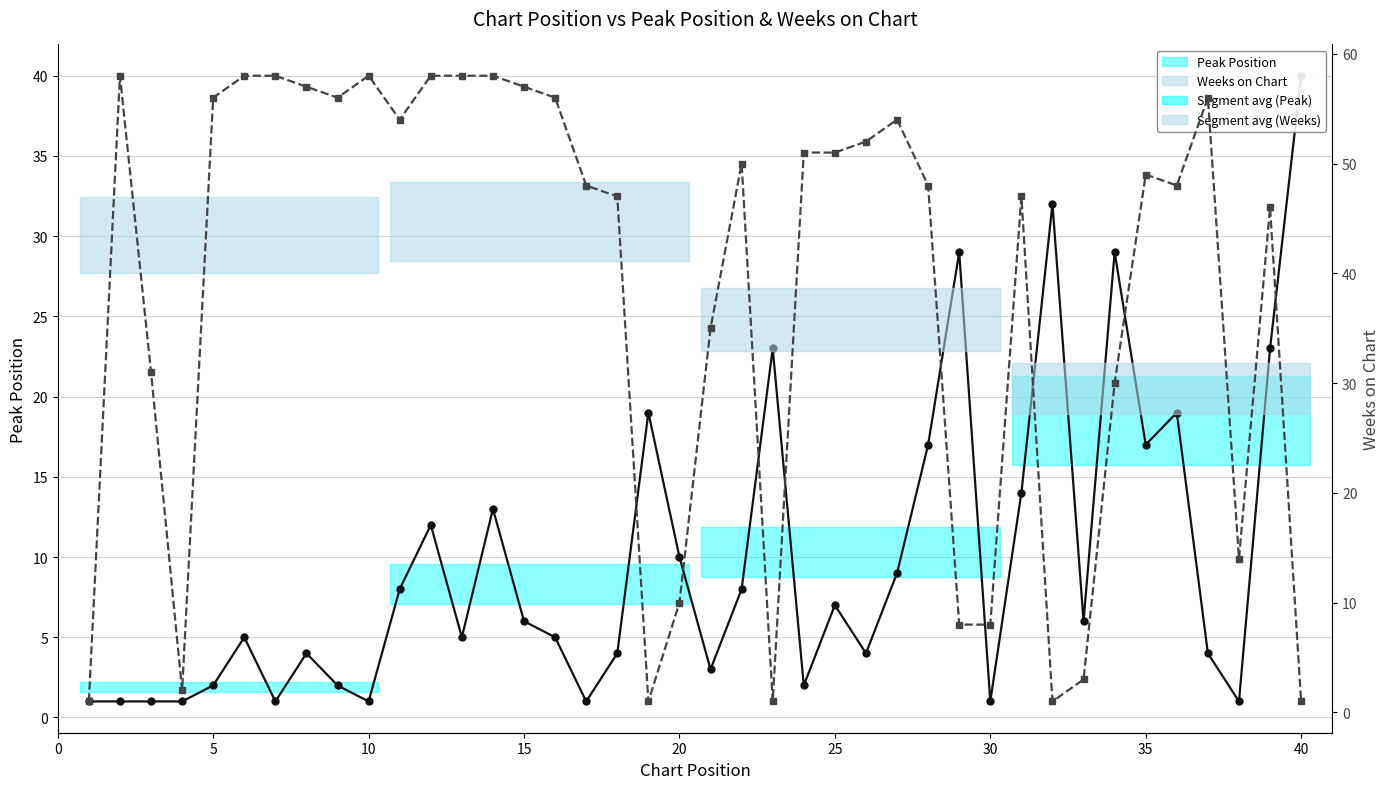

What is the difference between the second highest and second lowest values in the Peak Position series?

31